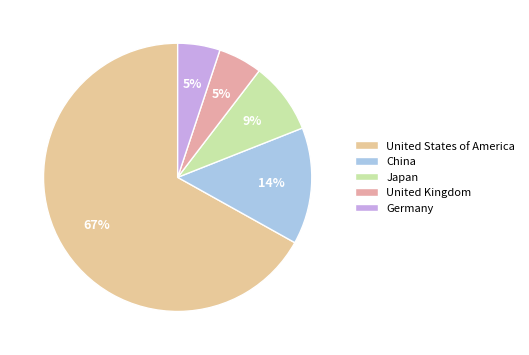

What is the majority slice?

United States of America